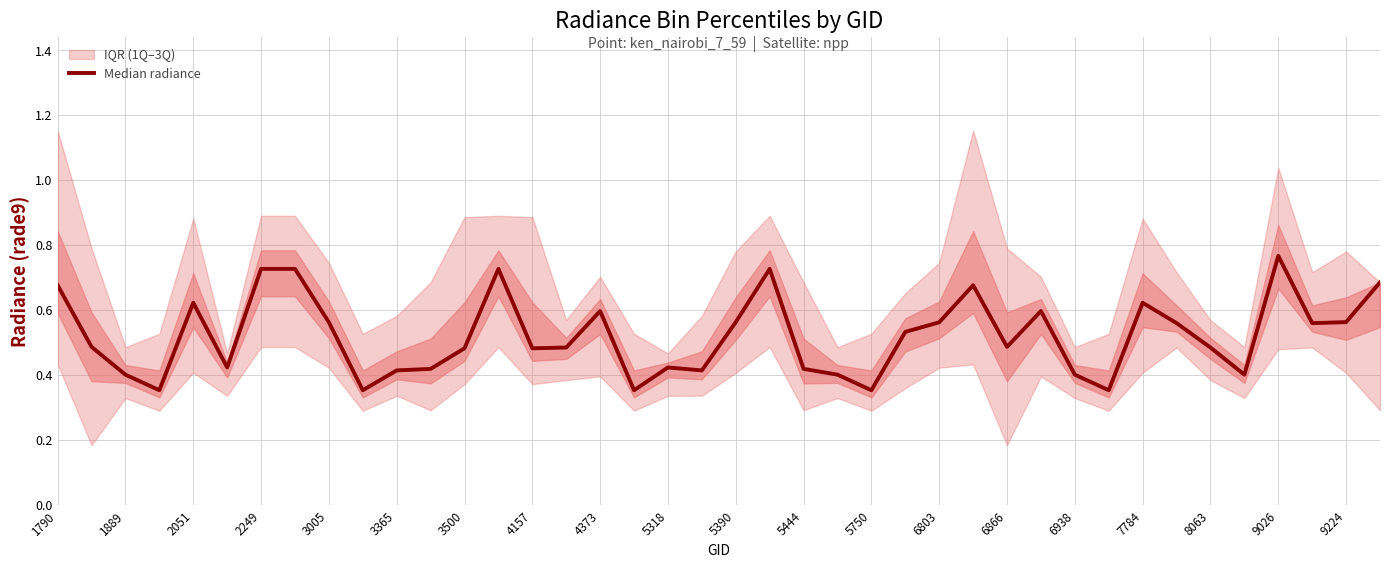

How many lines are shown in the chart?

1